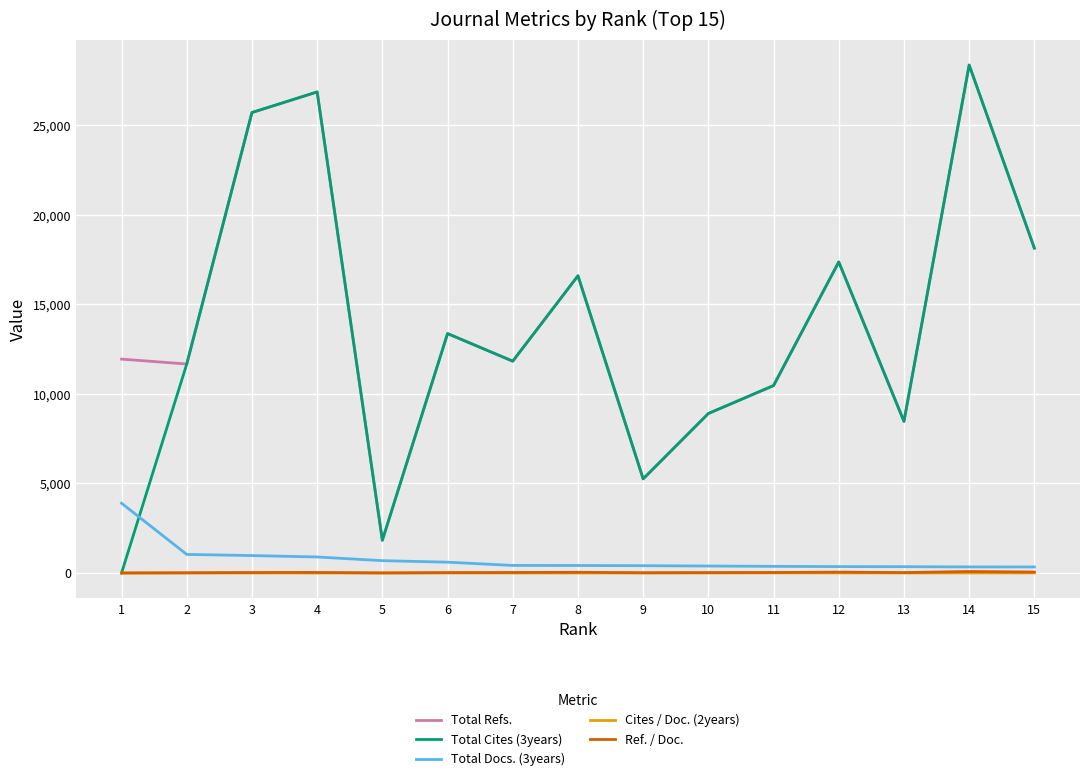

What is the maximum value shown in the chart?

28376.0